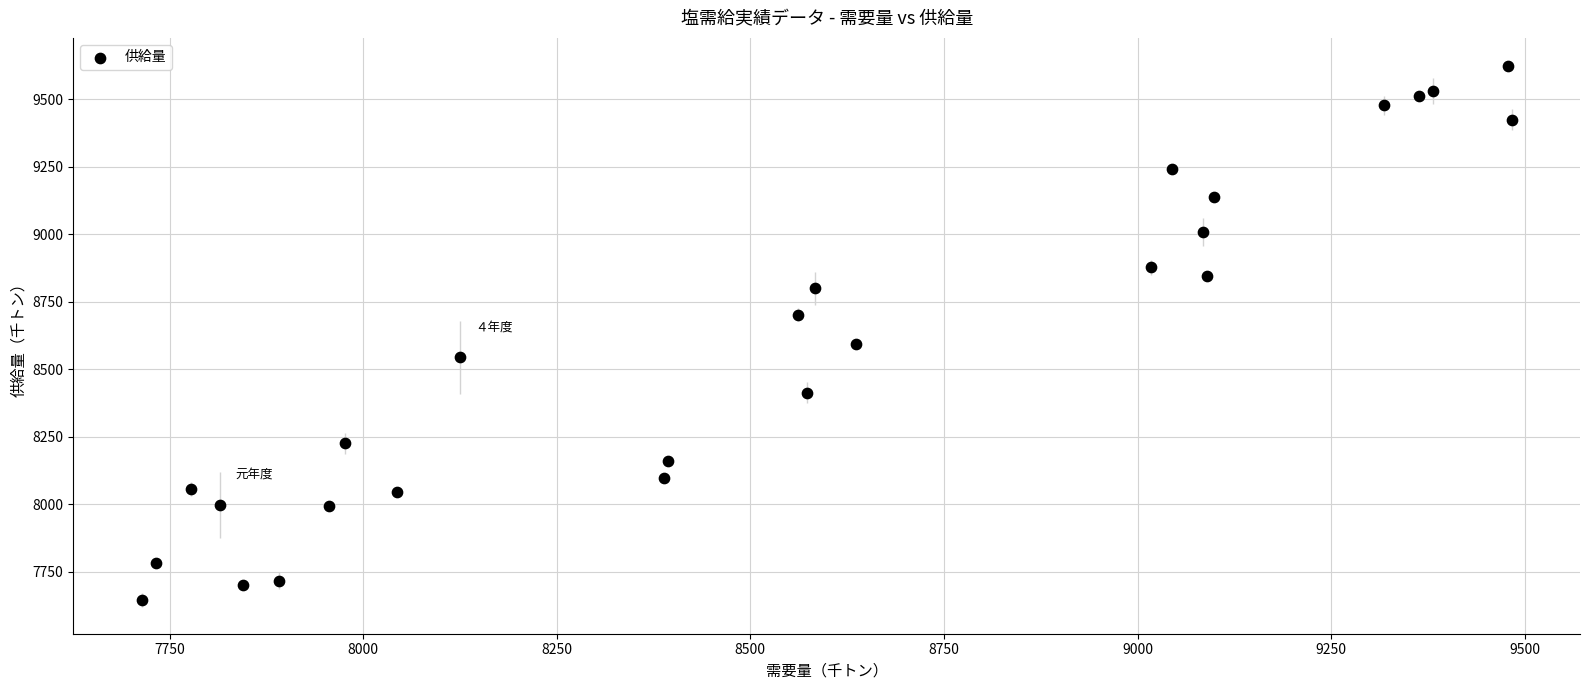

What Y value in the scatter plot is closest to 8634?

8592